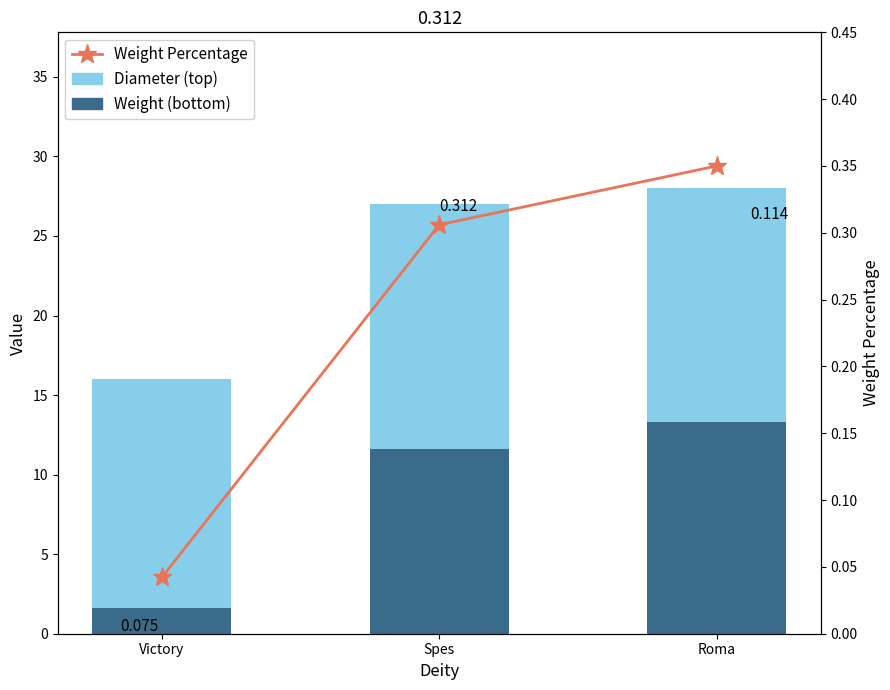

How many values in the Weight (bottom) series exceed 11?

2